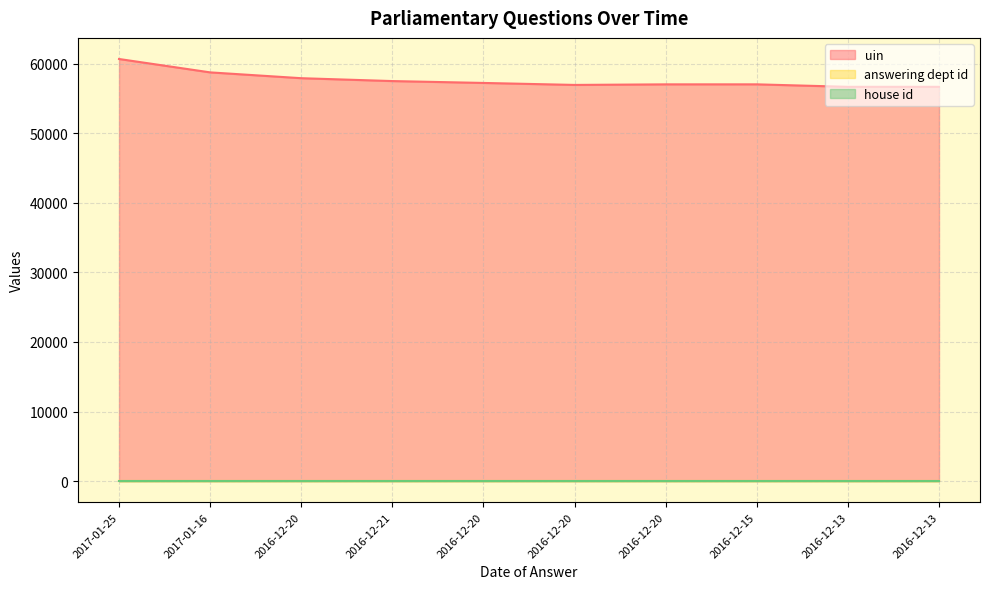

Which series has the largest range (max minus min)?

uin